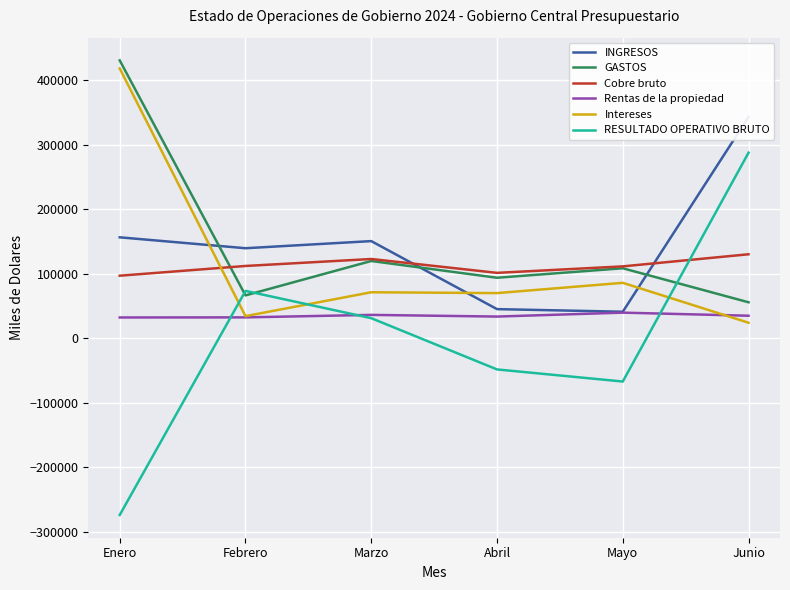

Between Febrero and Junio, which is larger?

Junio